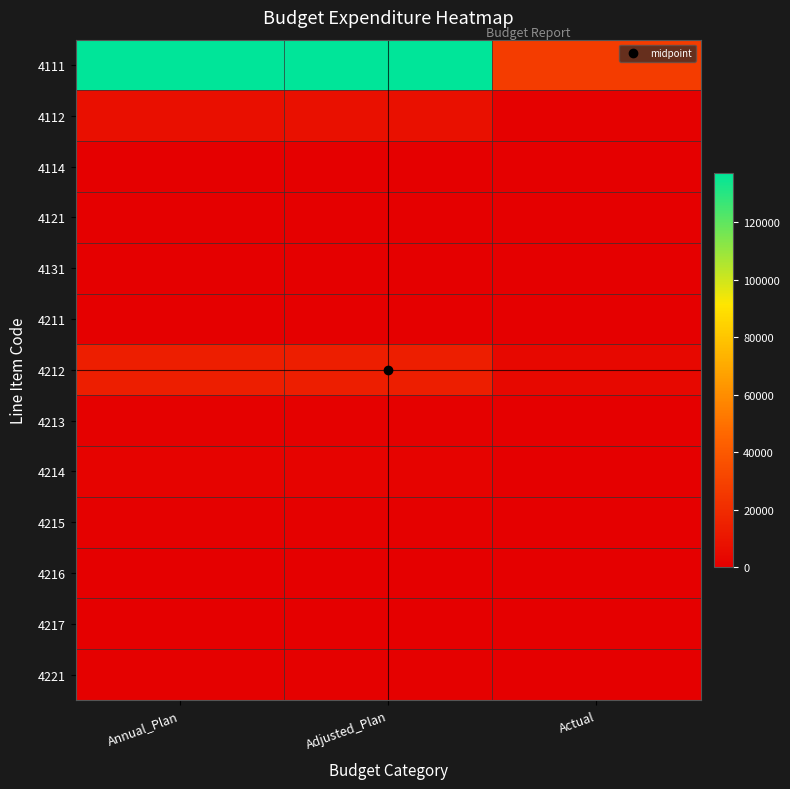

Which label corresponds to the largest value in the chart?

Annual_Plan